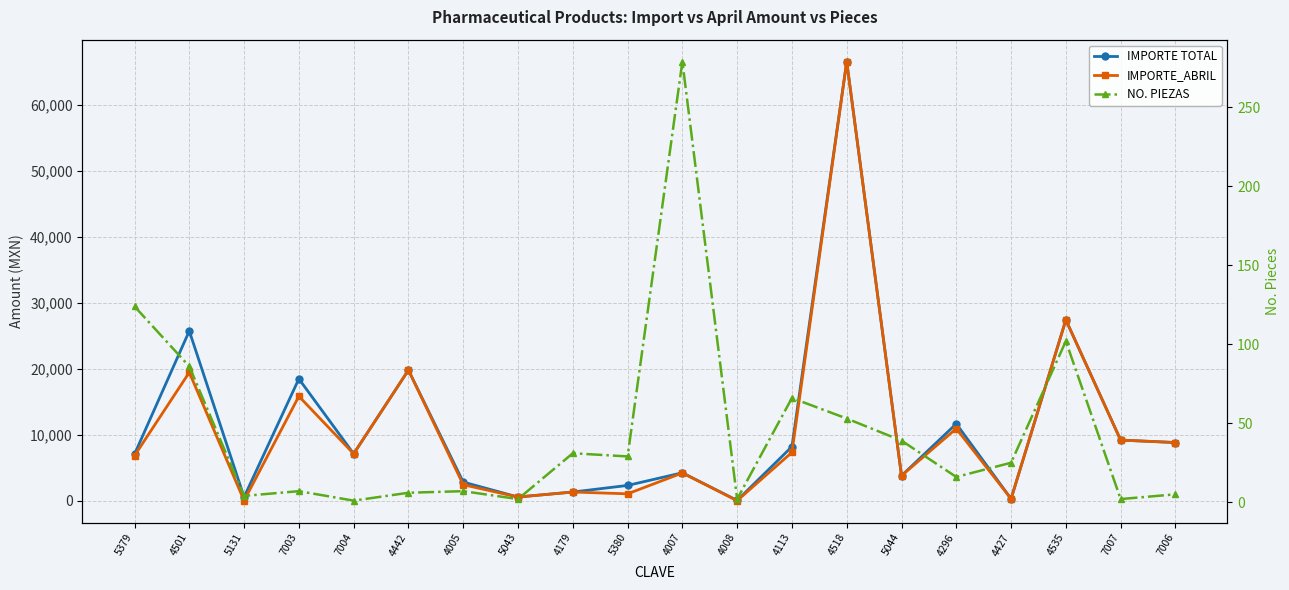

At how many categories does at least one series exceed 66405?

1